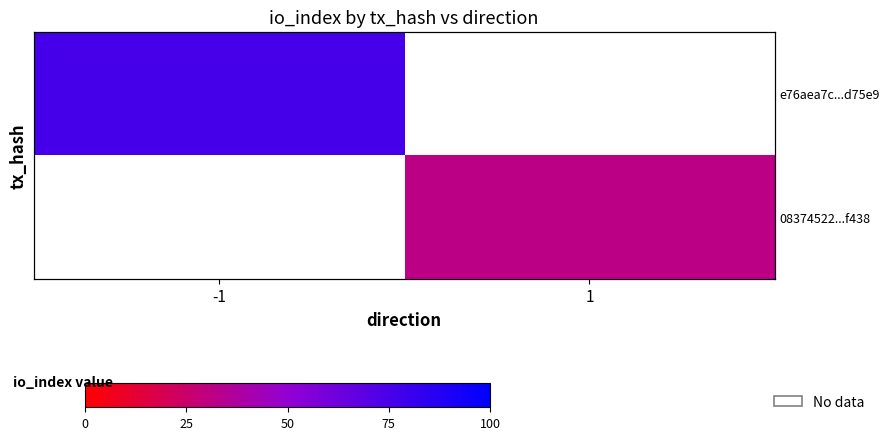

What is the approximate value of e76aea7c...d75e9 at -1?

76.0